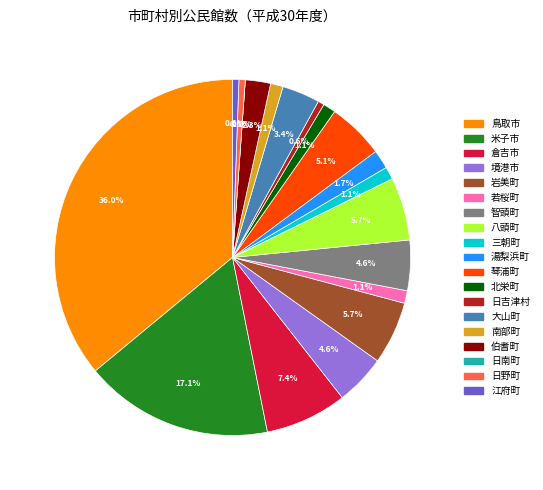

Does any single category account for the majority?

No